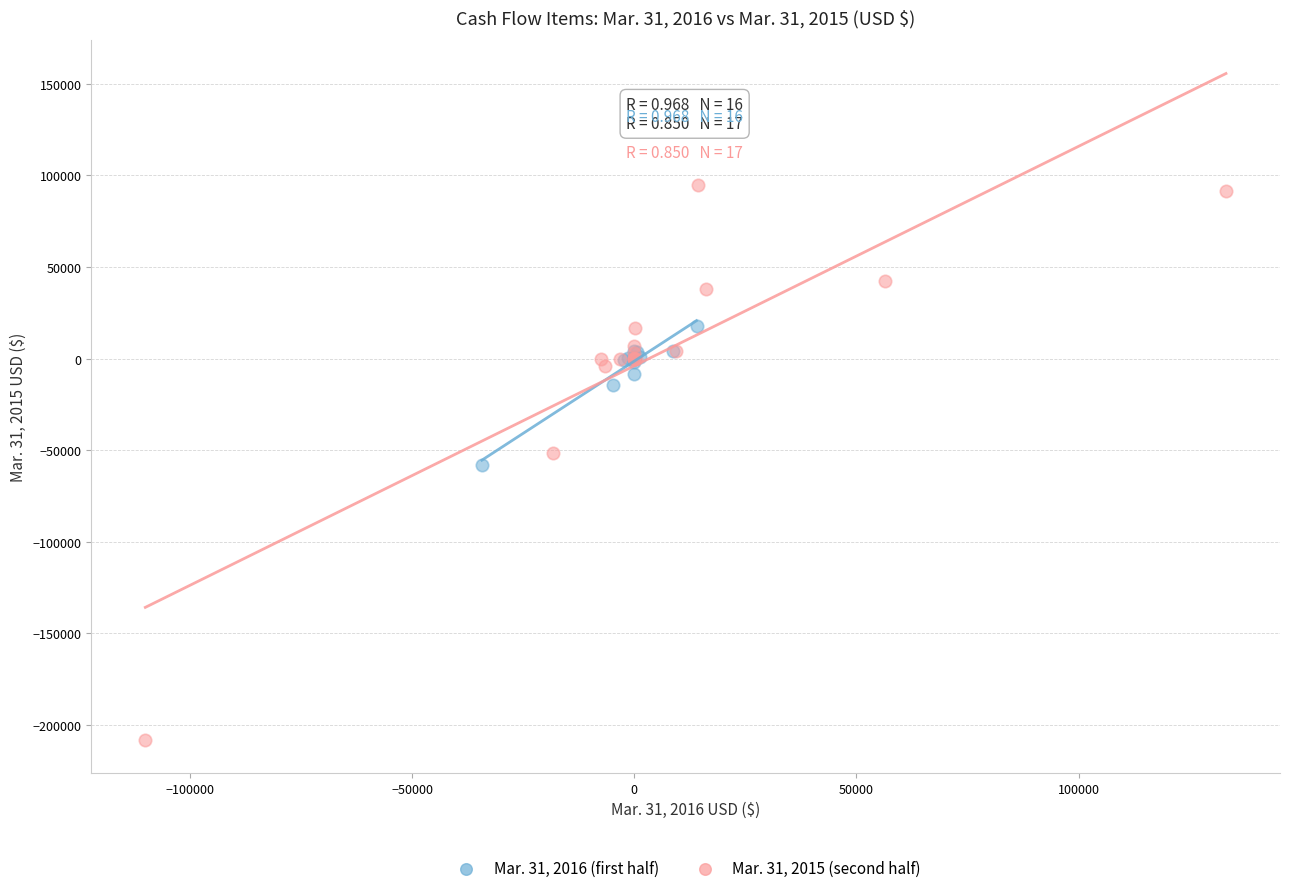

Which series reaches the maximum Y coordinate?

Mar. 31, 2015 (second half)